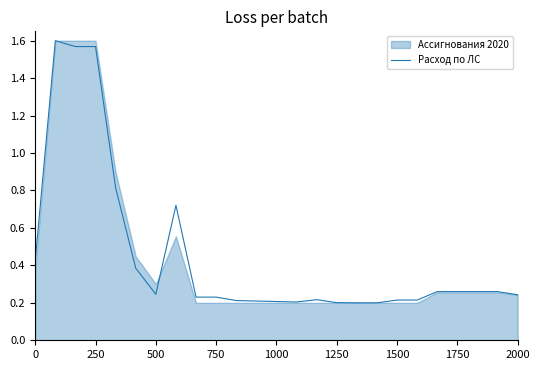

Does the chart display data point markers on the line(s)?

No